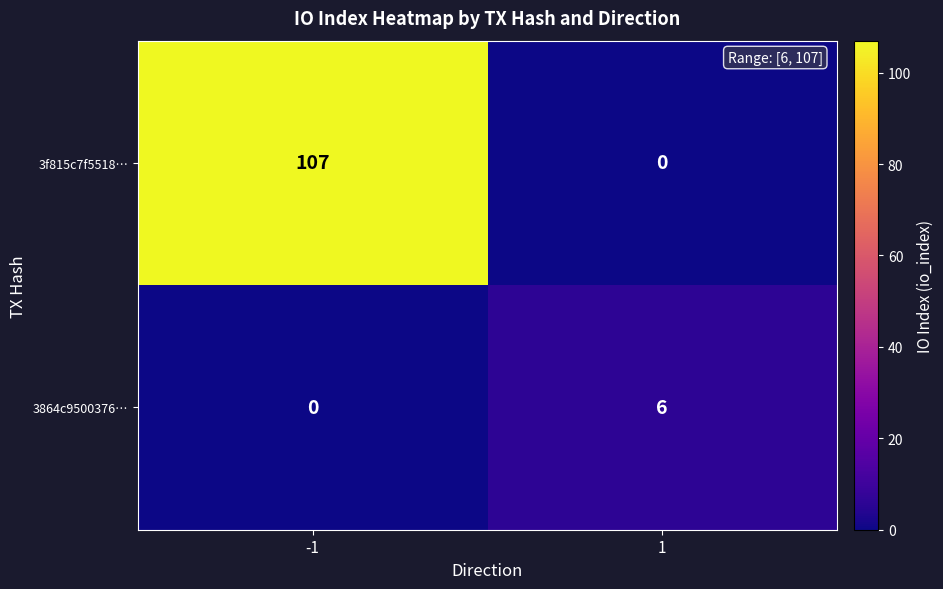

List the series in order of their peak value, lowest first.

3864c9500376…, 3f815c7f5518…